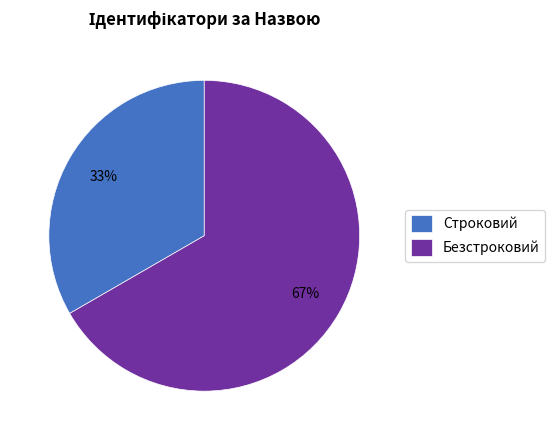

To the nearest percent, what is the average slice percentage?

50%